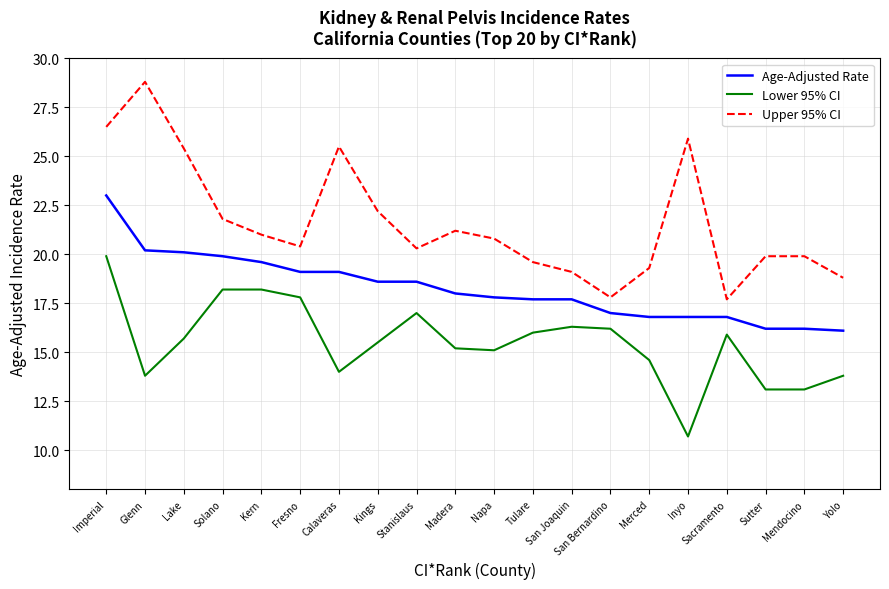

Reading left to right, extract all data points from this chart.

Age-Adjusted Rate: 23.0	20.2	20.1	19.9	19.6	19.1	19.1	18.6	18.6	18.0	17.8	17.7	17.7	17.0	16.8	16.8	16.8	16.2	16.2	16.1
Lower 95% CI: 19.9	13.8	15.7	18.2	18.2	17.8	14.0	15.5	17.0	15.2	15.1	16.0	16.3	16.2	14.6	10.7	15.9	13.1	13.1	13.8
Upper 95% CI: 26.5	28.8	25.4	21.8	21.0	20.4	25.5	22.2	20.3	21.2	20.8	19.6	19.1	17.8	19.3	25.9	17.7	19.9	19.9	18.8